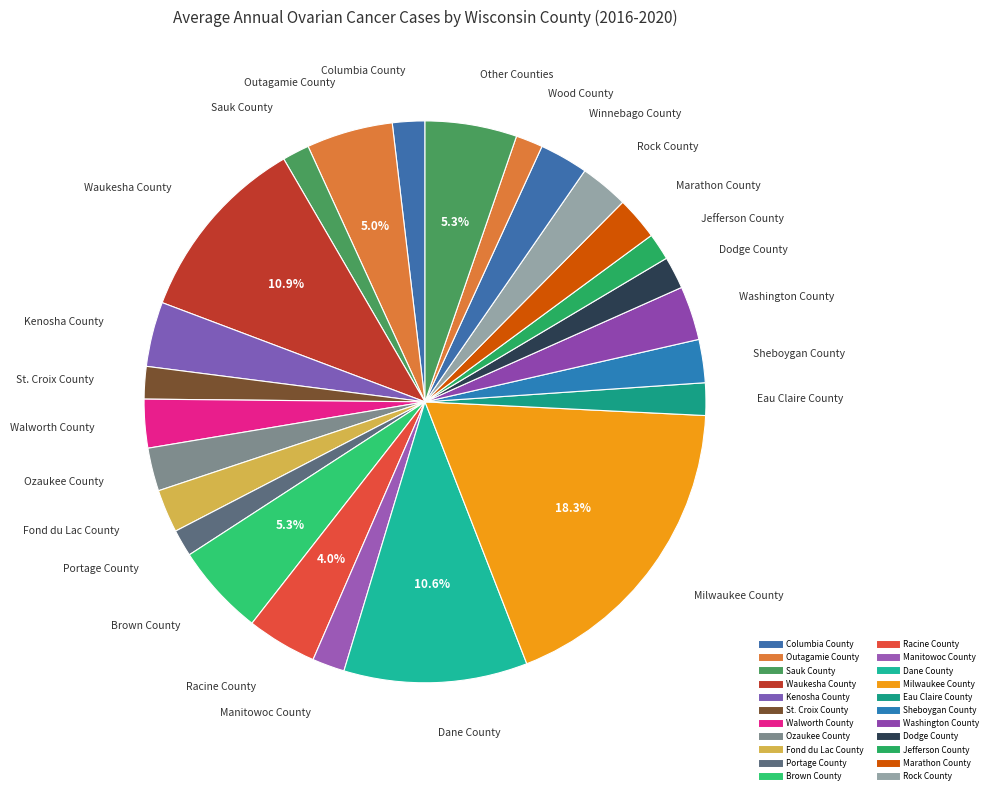

How many slices are in this pie chart?

25